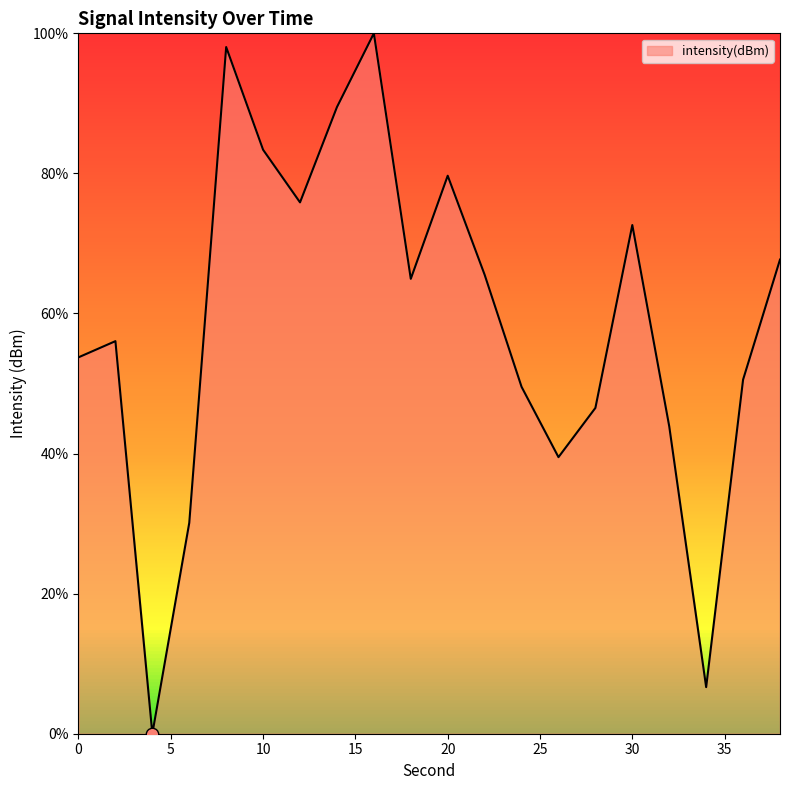

What is the greatest value displayed?

100.0